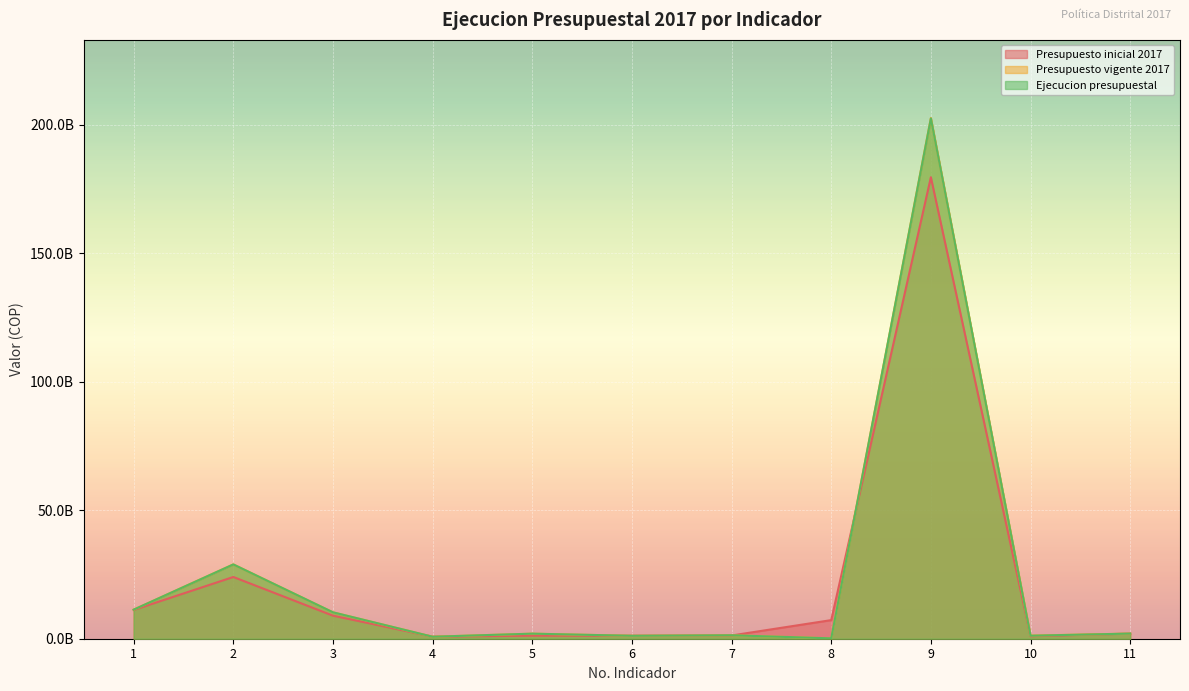

What is the difference between the maximum and second lowest values in the Presupuesto vigente 2017 series?

201949500488.5